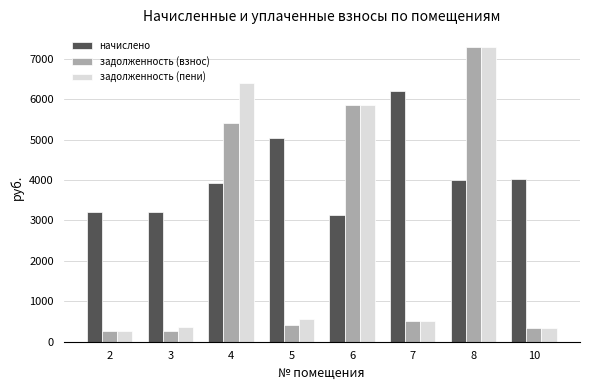

What is the difference between the highest and lowest values at 2?

2933.4